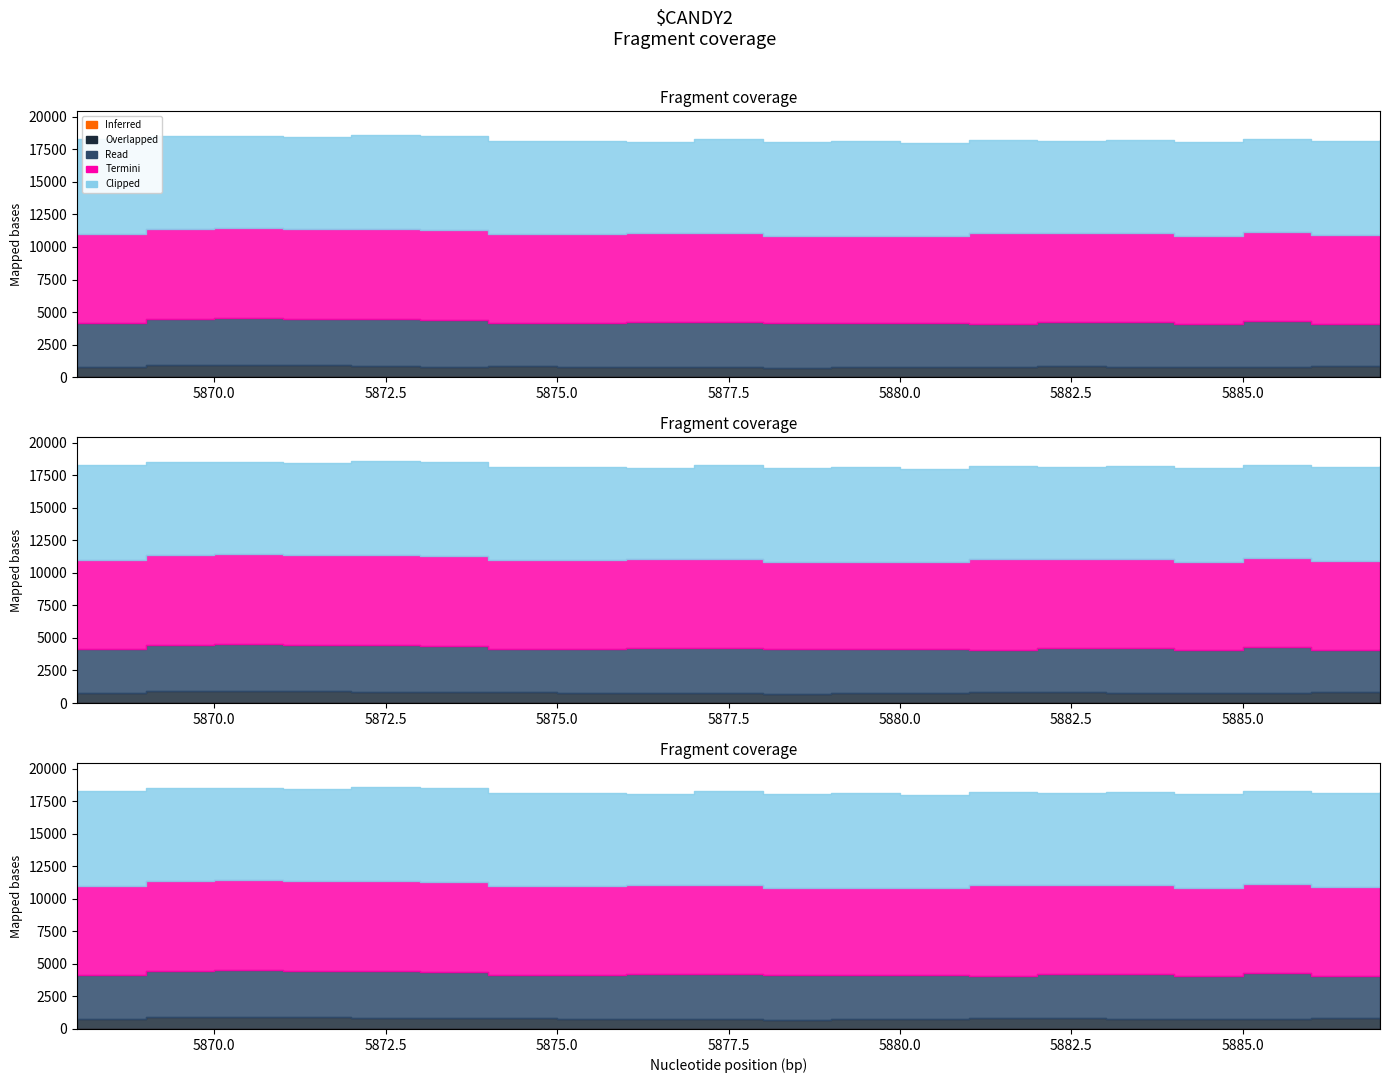

How many values in the Termini series are below 6844?

10